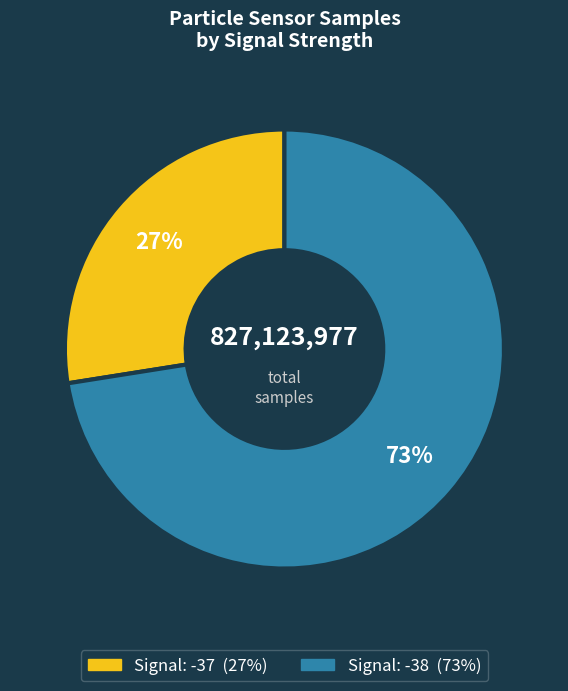

Does any single category account for the majority?

Yes